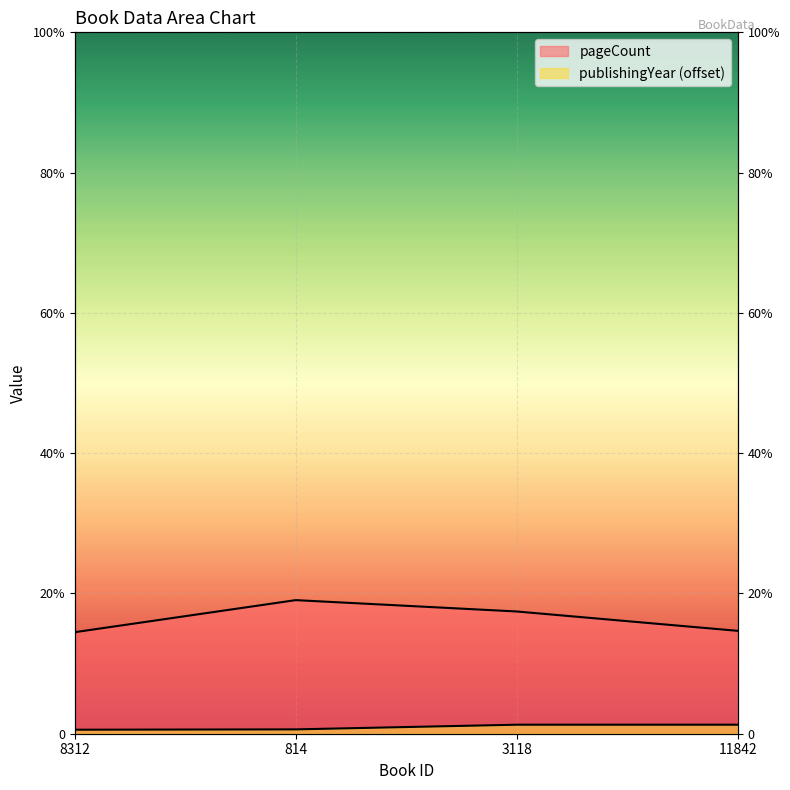

Count the number of data series in this chart.

2